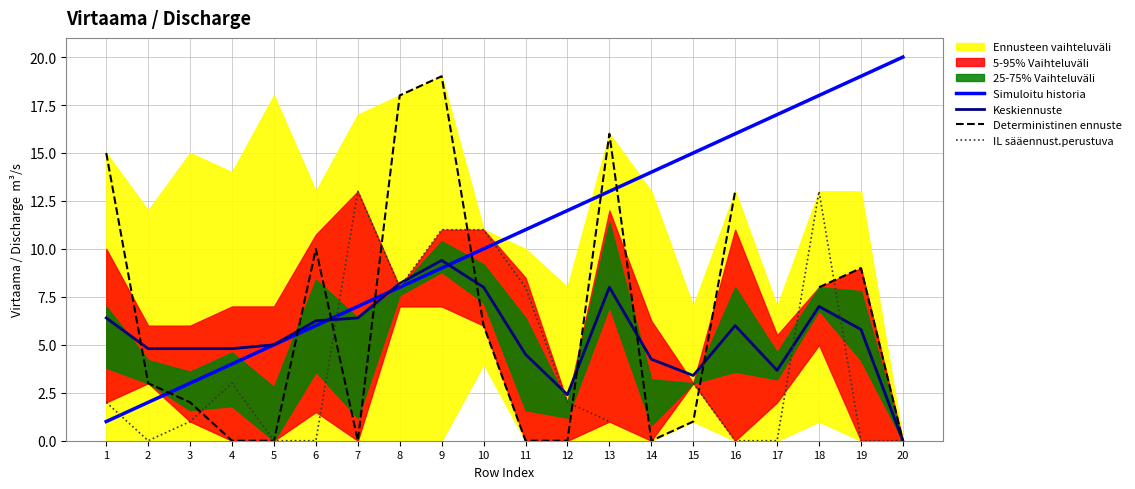

How many values in the Deterministinen ennuste series exceed 6?

8